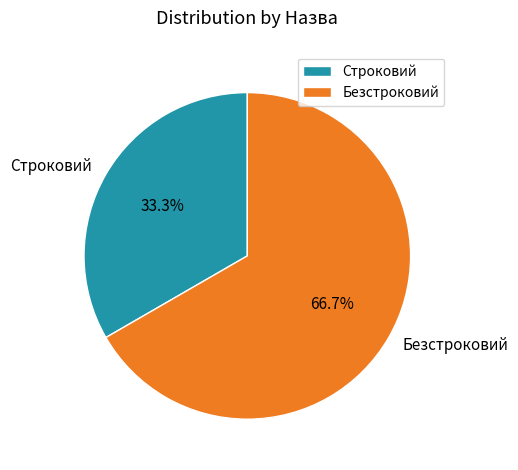

To the nearest percent, what portion does Строковий represent?

33%